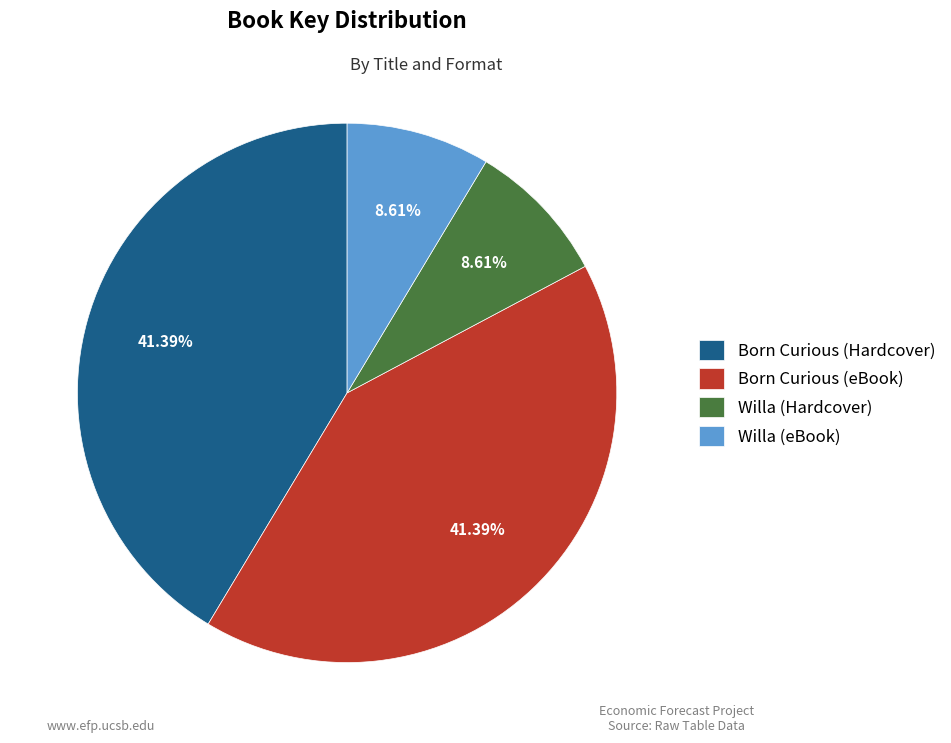

Is the sum of Willa (eBook) and Willa (Hardcover) greater than half?

No